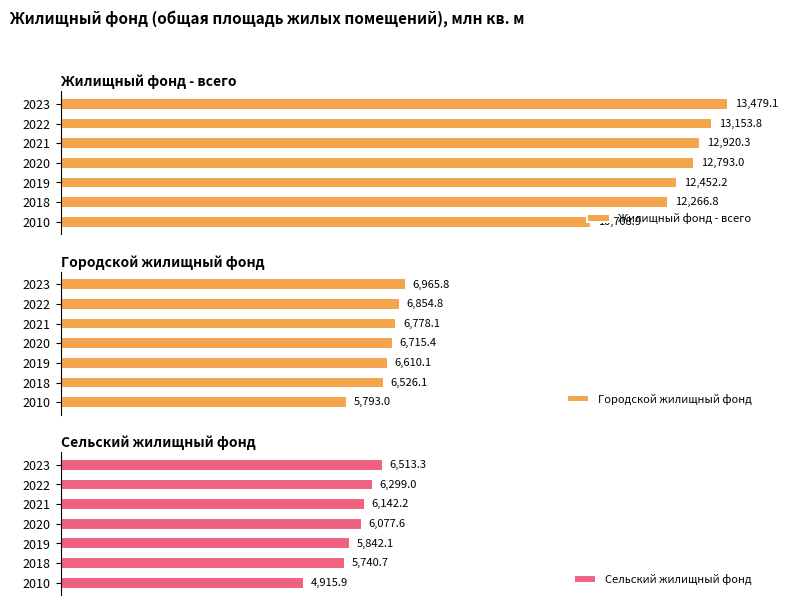

How many groups of bars are there?

7